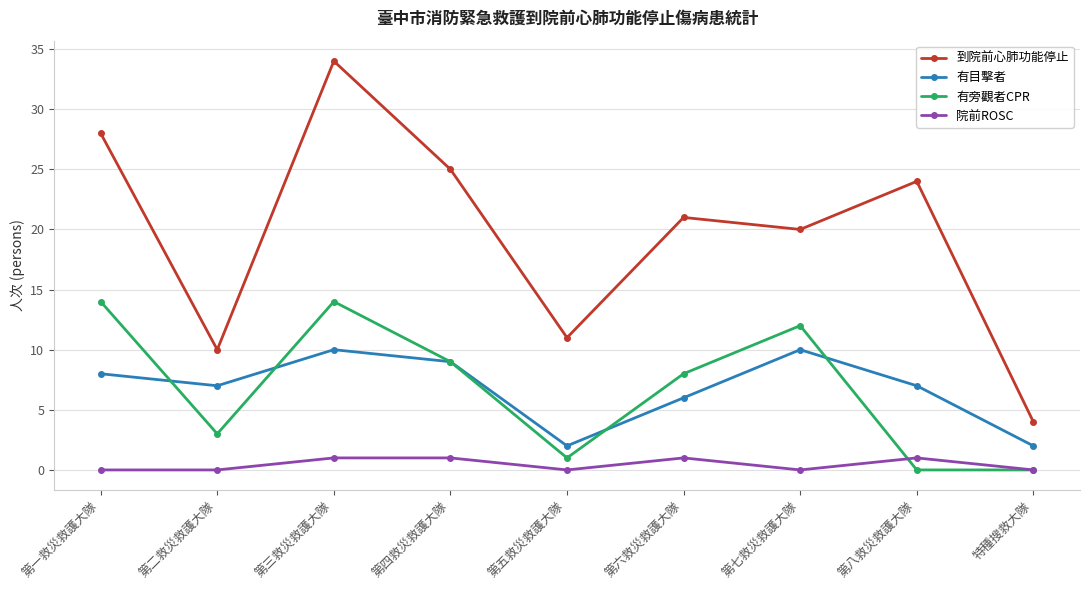

What is the sum of the 到院前心肺功能停止 values at 第一救災救護大隊 and 特種搜救大隊?

32